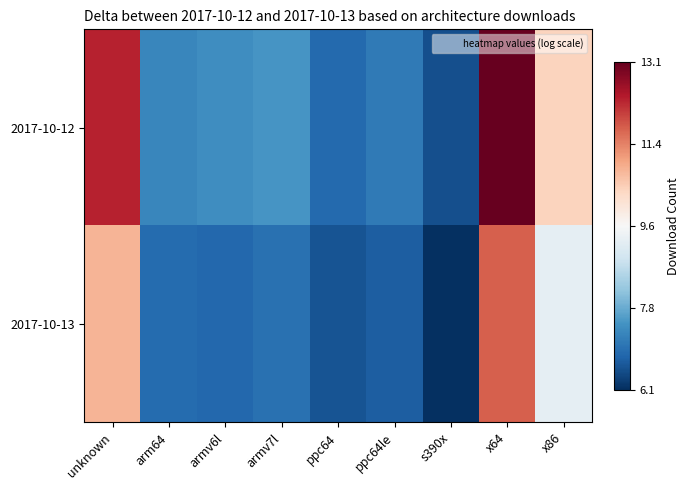

Rank the series at x64 from lowest to highest value.

2017-10-13, 2017-10-12